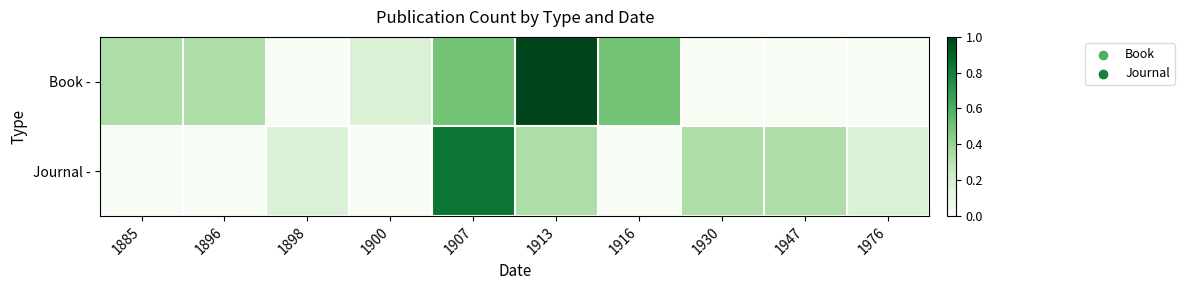

What is the total value across all series at 1900?

0.2